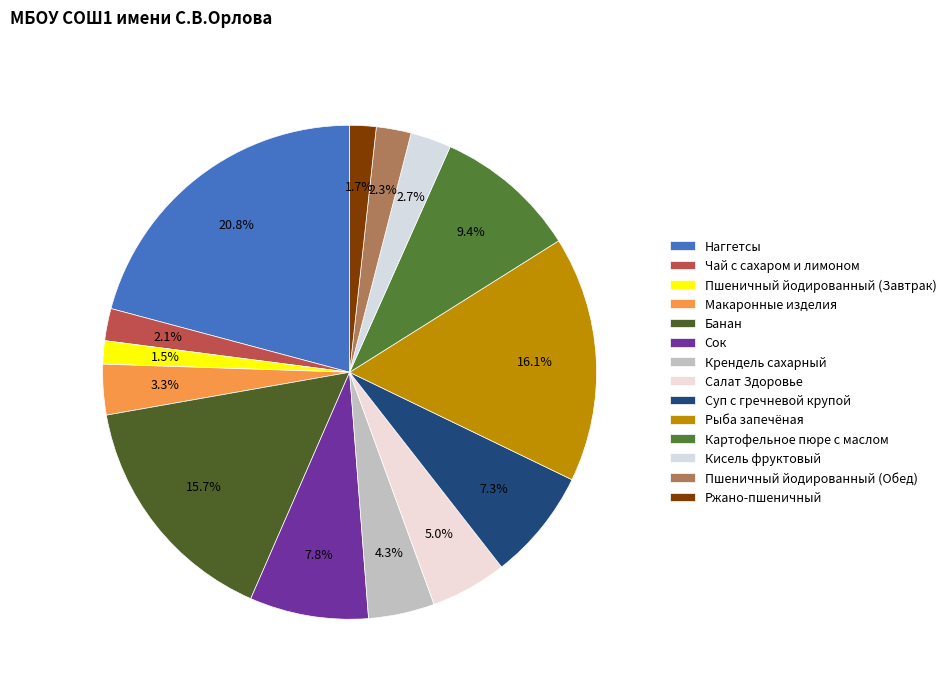

What is the change in value from Банан to Пшеничный йодированный (Обед)?

-48.2